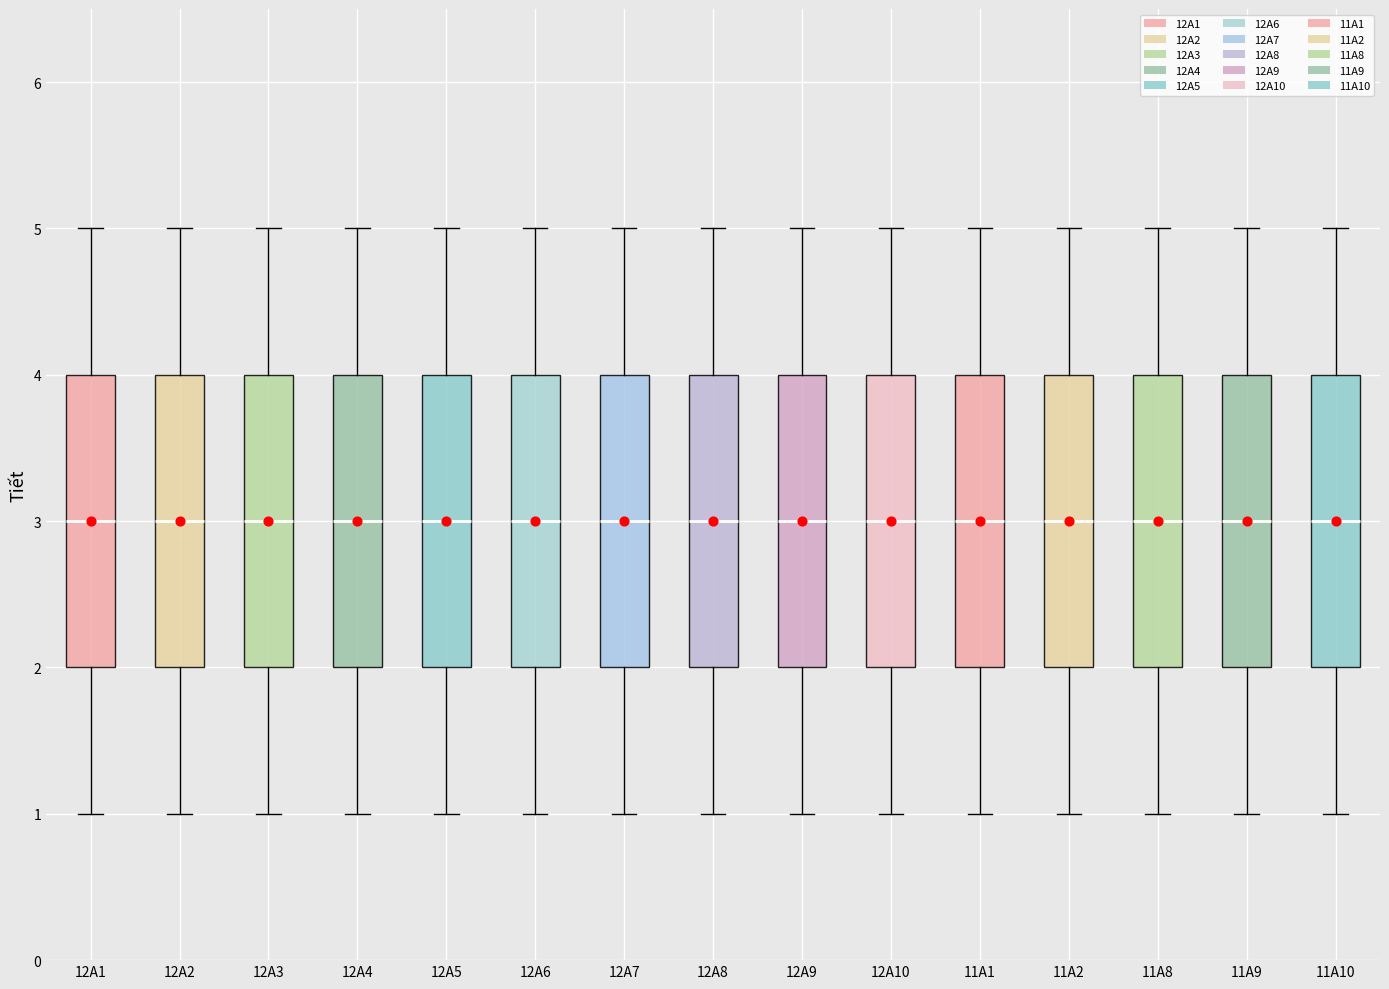

Reading left to right, transcribe this box plot: for each box, give where its median line is, the range the box spans, and where its two whiskers end, as read against the y-axis. The values are not printed on the chart, so give them approximately, as read against the axis.

12A1: median 3, box 2 to 4, whiskers 1 to 5
12A2: median 3, box 2 to 4, whiskers 1 to 5
12A3: median 3, box 2 to 4, whiskers 1 to 5
12A4: median 3, box 2 to 4, whiskers 1 to 5
12A5: median 3, box 2 to 4, whiskers 1 to 5
12A6: median 3, box 2 to 4, whiskers 1 to 5
12A7: median 3, box 2 to 4, whiskers 1 to 5
12A8: median 3, box 2 to 4, whiskers 1 to 5
12A9: median 3, box 2 to 4, whiskers 1 to 5
12A10: median 3, box 2 to 4, whiskers 1 to 5
11A1: median 3, box 2 to 4, whiskers 1 to 5
11A2: median 3, box 2 to 4, whiskers 1 to 5
11A8: median 3, box 2 to 4, whiskers 1 to 5
11A9: median 3, box 2 to 4, whiskers 1 to 5
11A10: median 3, box 2 to 4, whiskers 1 to 5